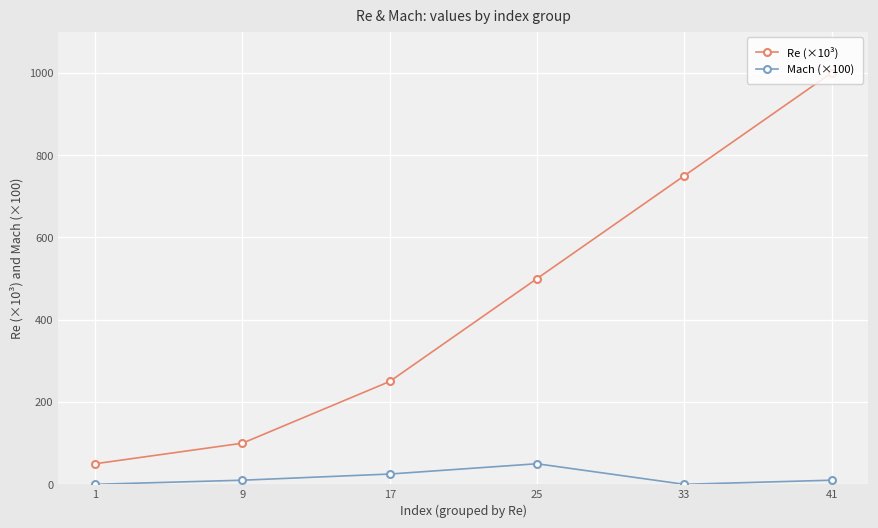

Is the value of Mach (×100) at 17 greater than the value of Re (×10³) at 41?

No